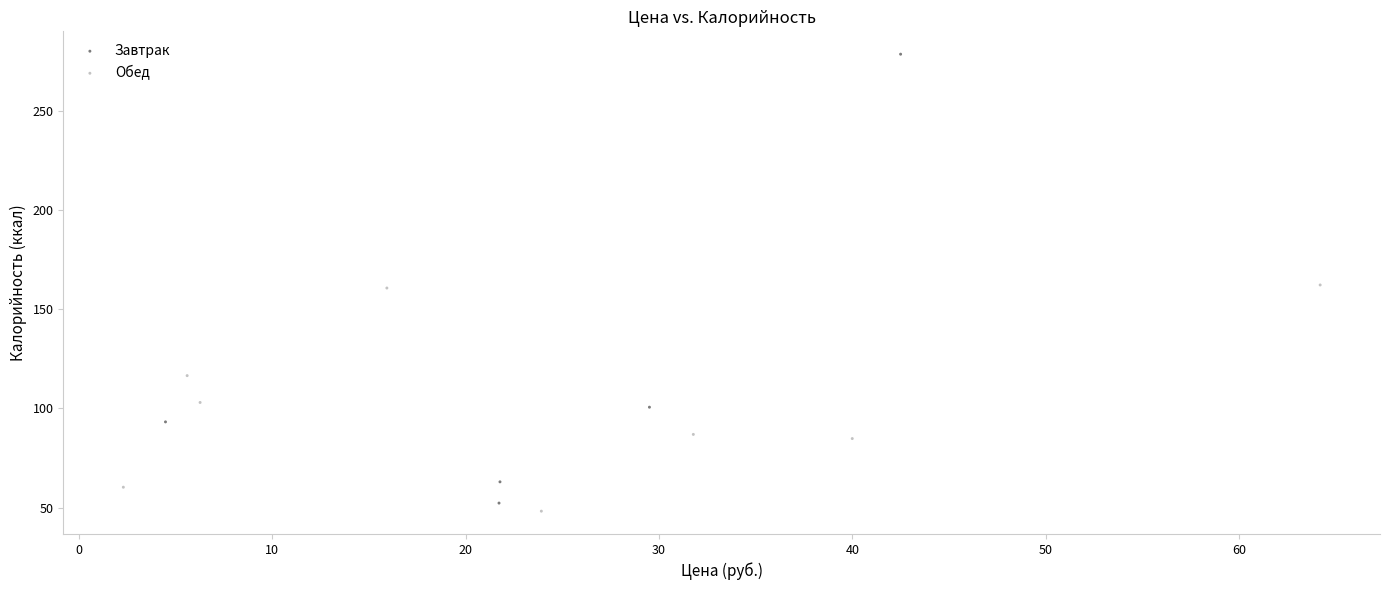

Which series contains the highest Y value?

Завтрак